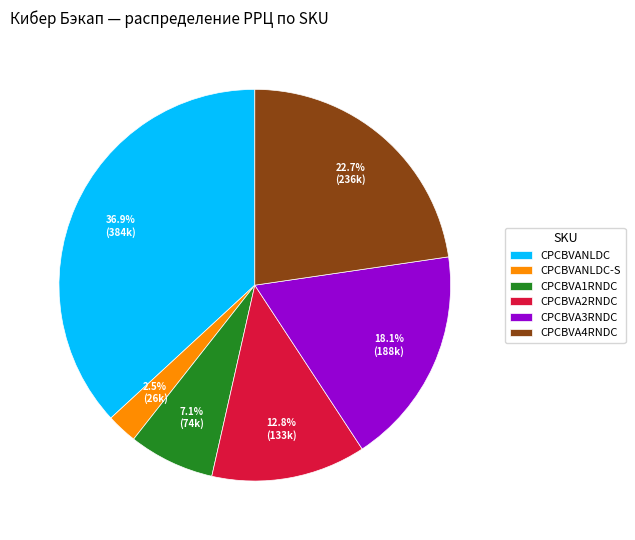

To the nearest percent, what is the difference between the CPCBVANLDC and CPCBVA3RNDC slice percentages?

19%